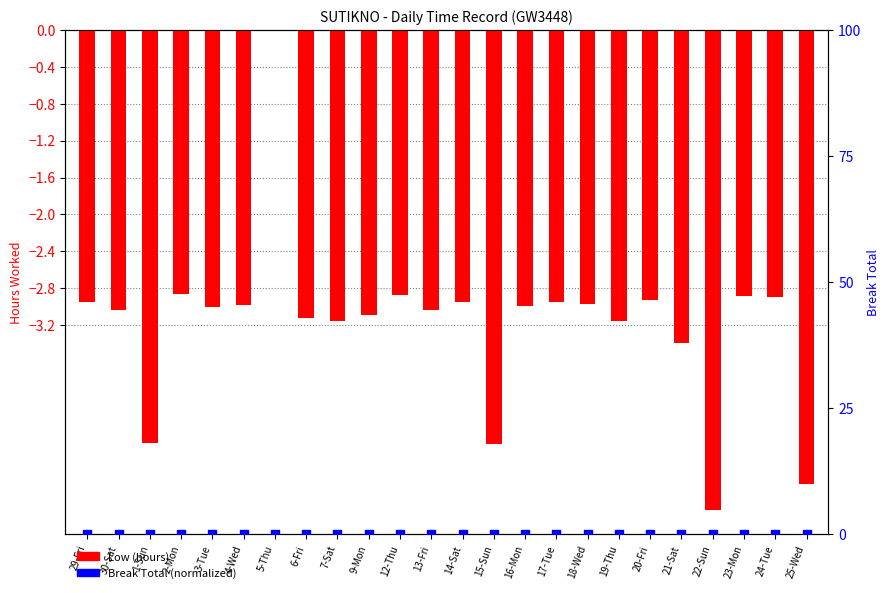

Which series contains the lowest Y value?

Low (hours)